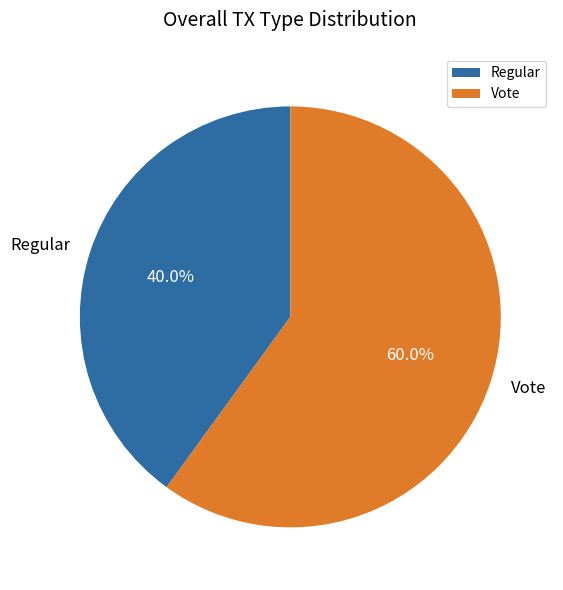

Approximately how many times larger is the value at Regular compared to Vote?

0.7